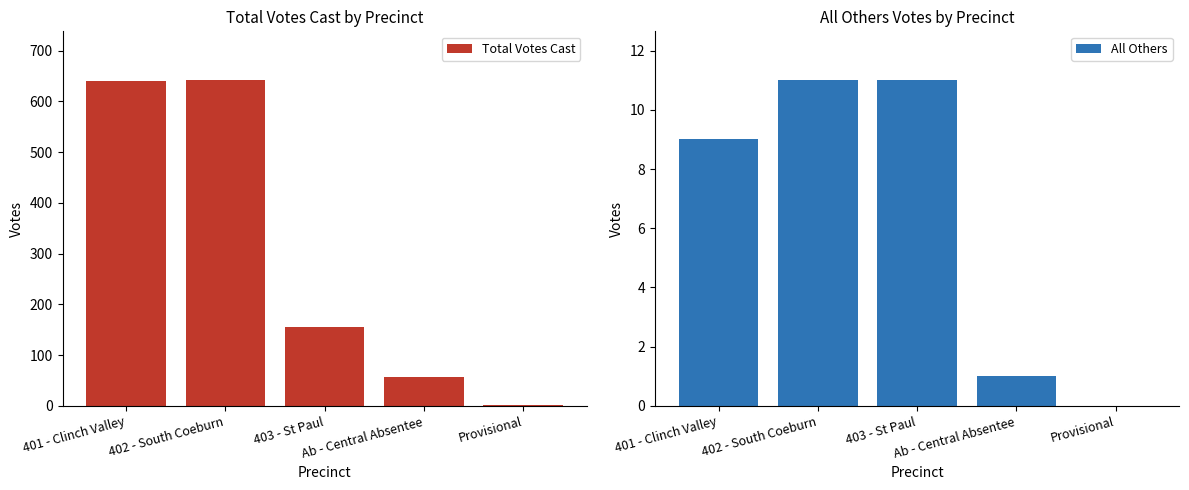

Which series changed the most between 403 - St Paul and Ab - Central Absentee?

Total Votes Cast